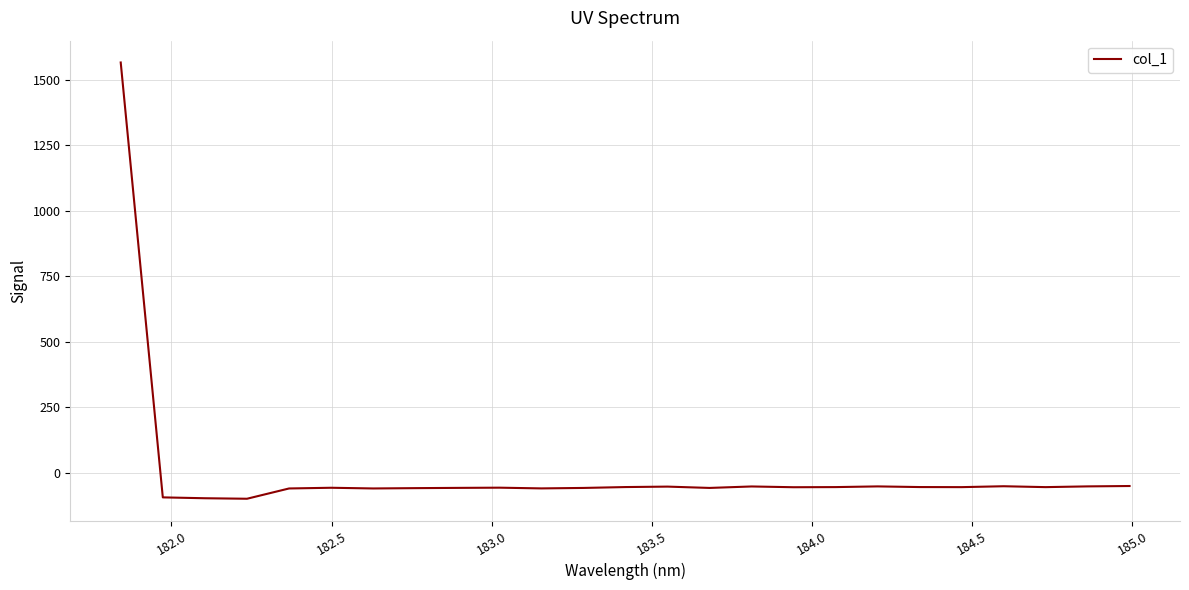

How many series are shown in this chart?

1